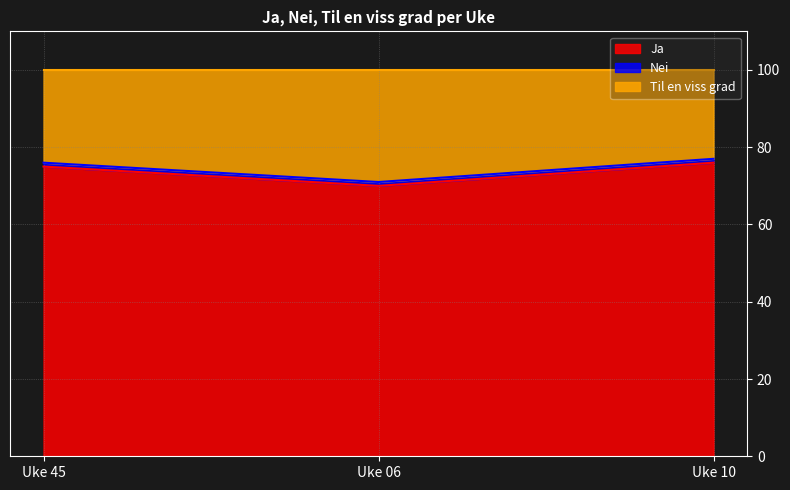

Does the chart display data point markers on the line(s)?

No